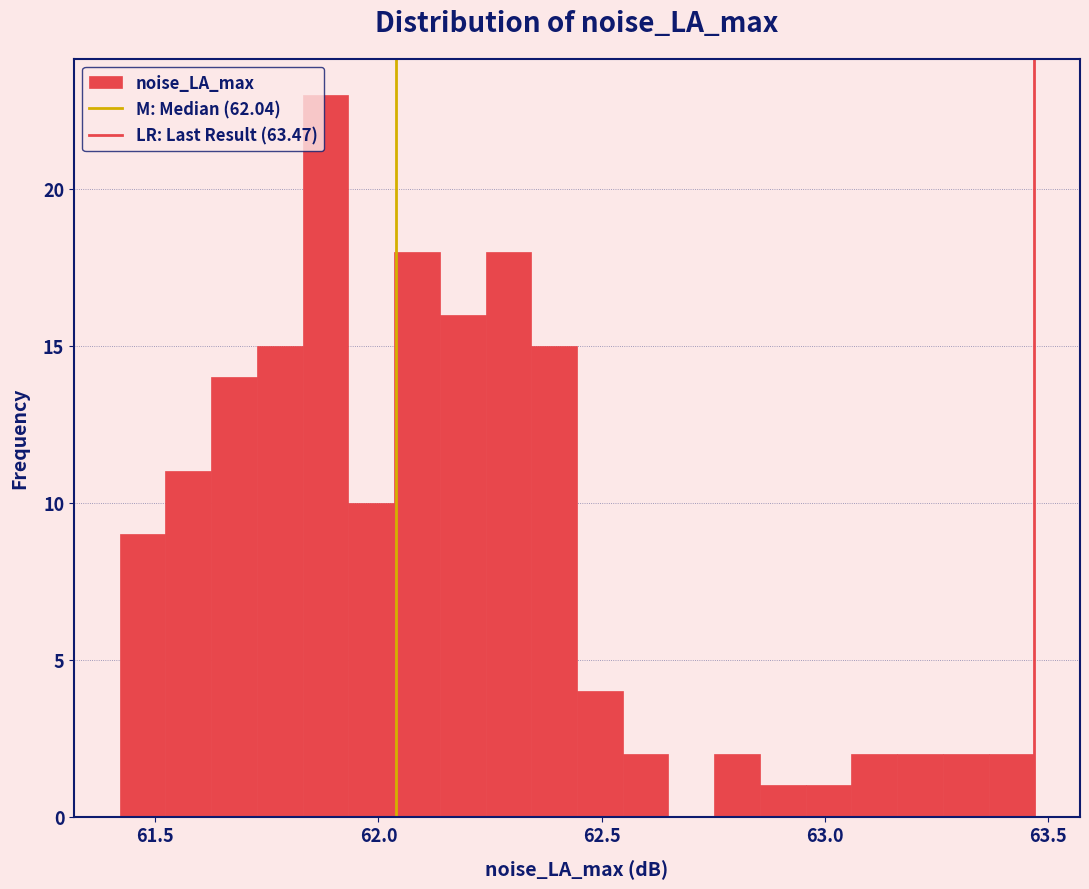

Around what value on the x-axis is the tallest bar? Give the approximate position of its centre, as read against the axis.

61.90